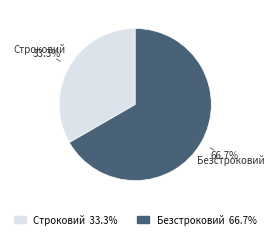

True or false: Строковий accounts for 33% of the total.

True